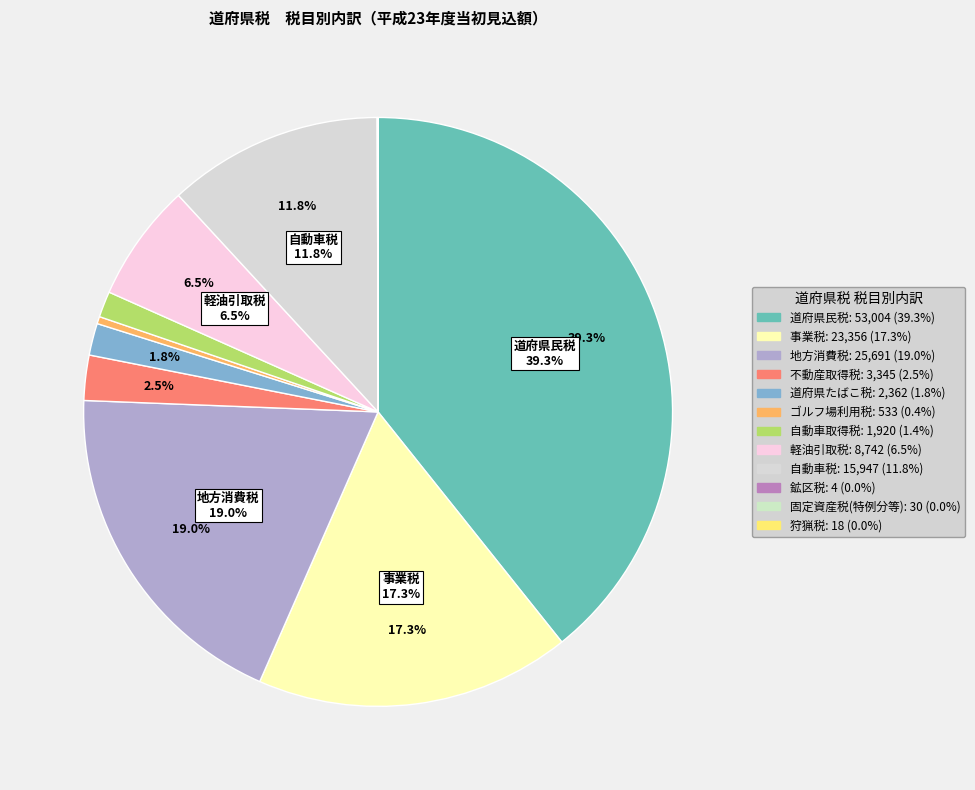

How much of the chart is everything except 狩猟税?

100.0%